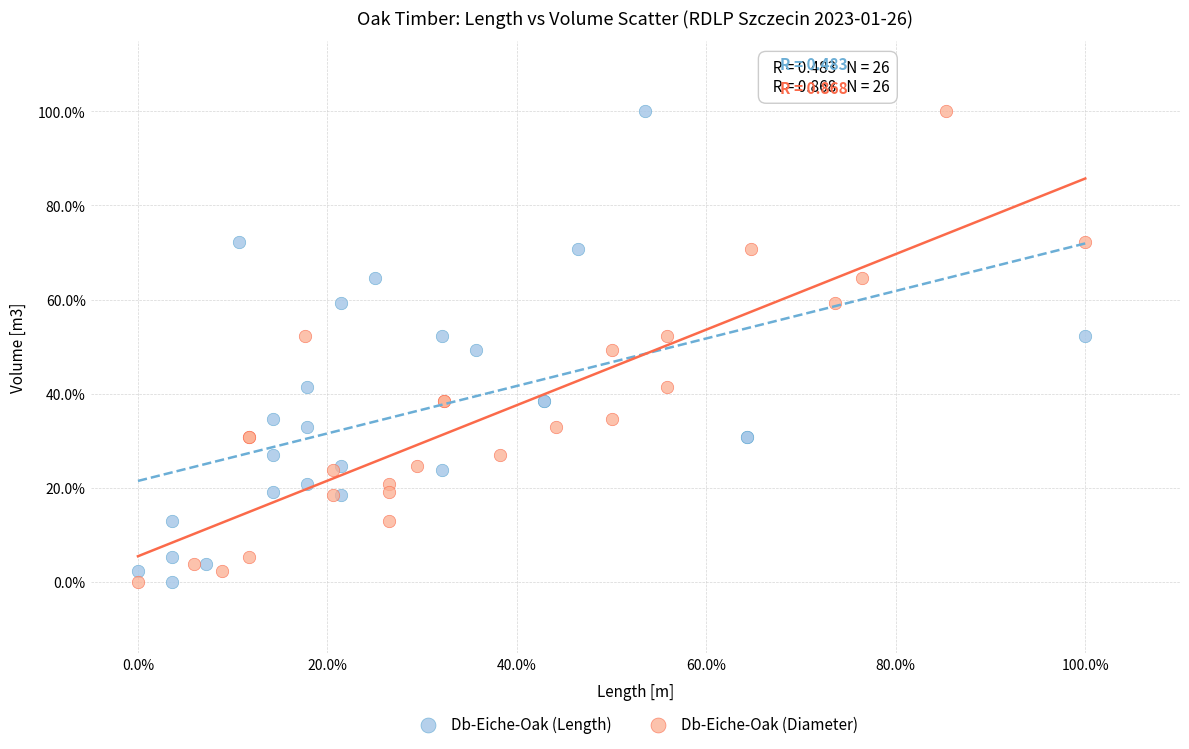

What are all the series names shown in the legend?

Db-Eiche-Oak (Length), Db-Eiche-Oak (Diameter)